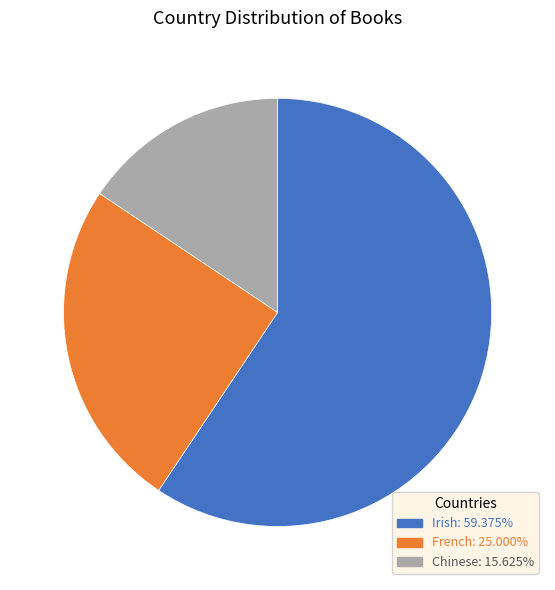

Rank the categories by value from lowest to highest.

Chinese, French, Irish